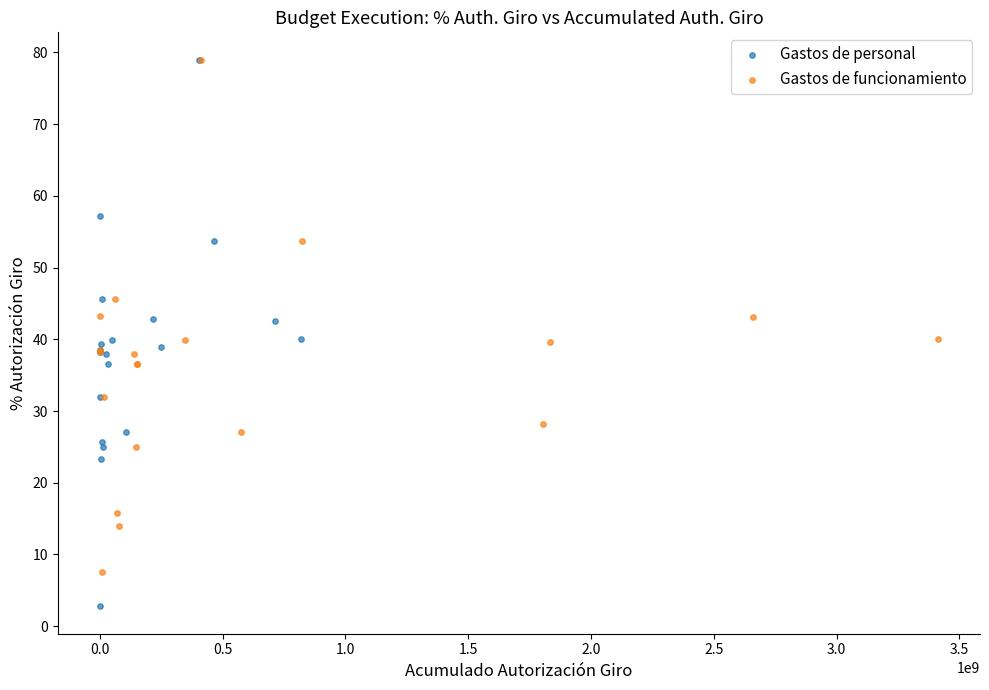

Which series reaches the minimum Y coordinate?

Gastos de personal